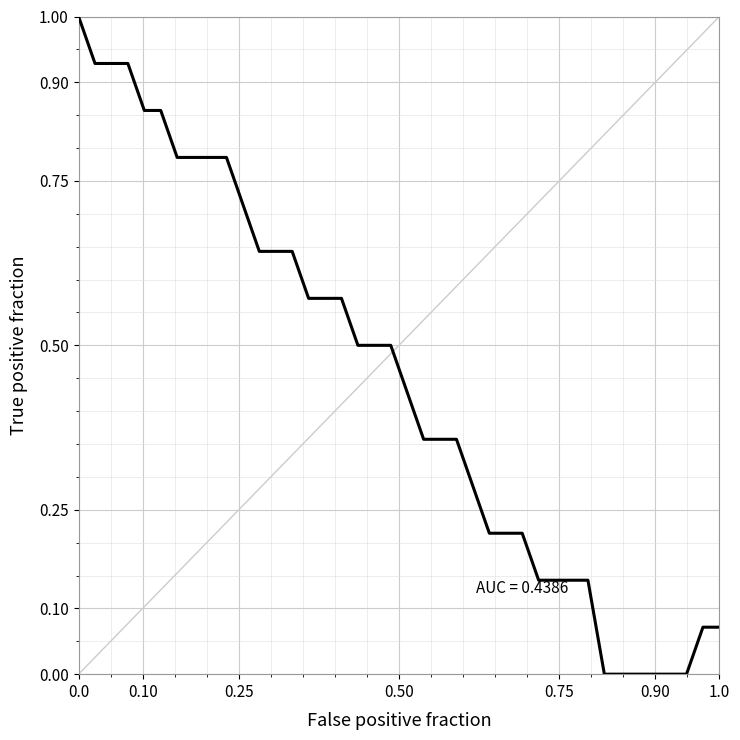

What is the difference between the maximum and minimum values?

1.0